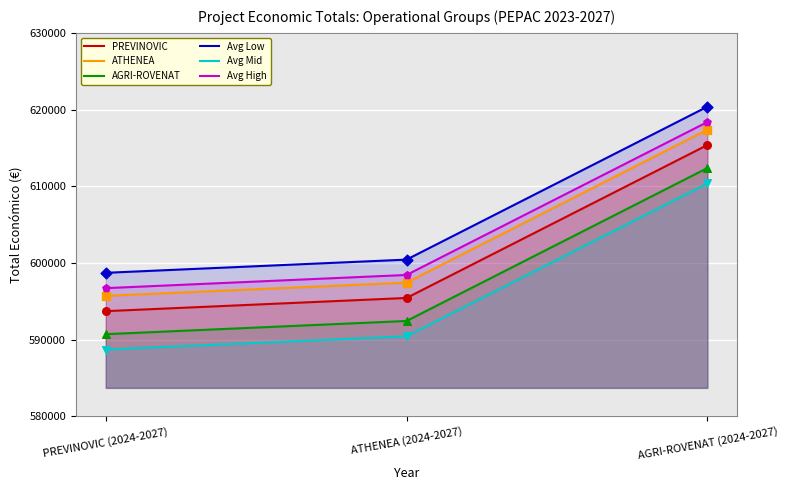

What is the change in value from ATHENEA (2024-2027) to AGRI-ROVENAT (2024-2027)?

+19939